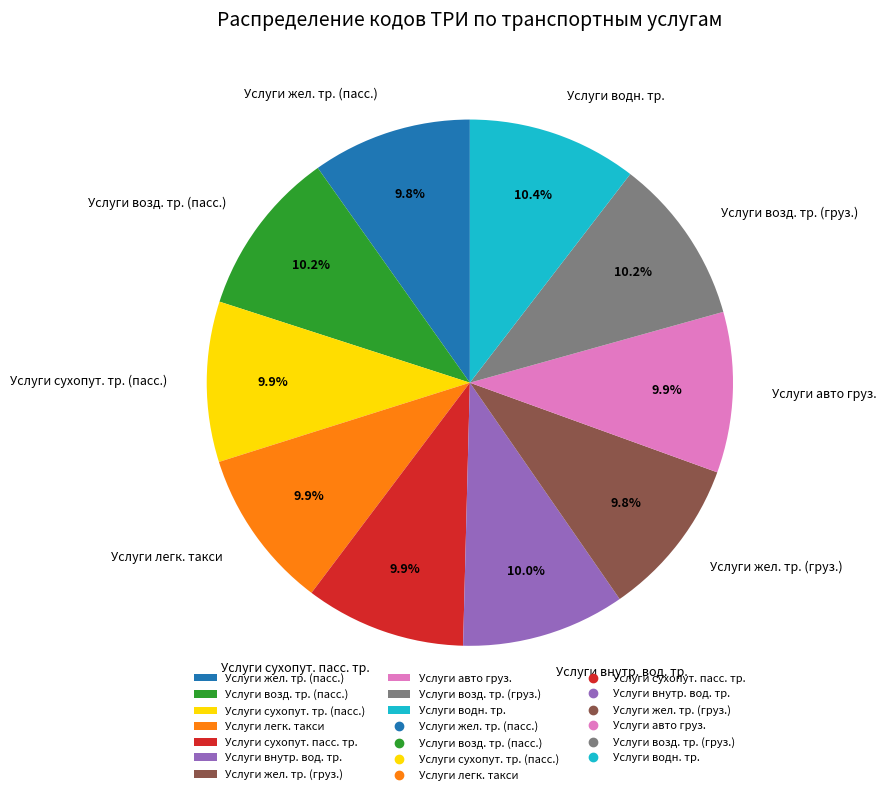

Approximately how many times larger is the value at Услуги жел. тр. (груз.) compared to Услуги сухопут. пасс. тр.?

1.0